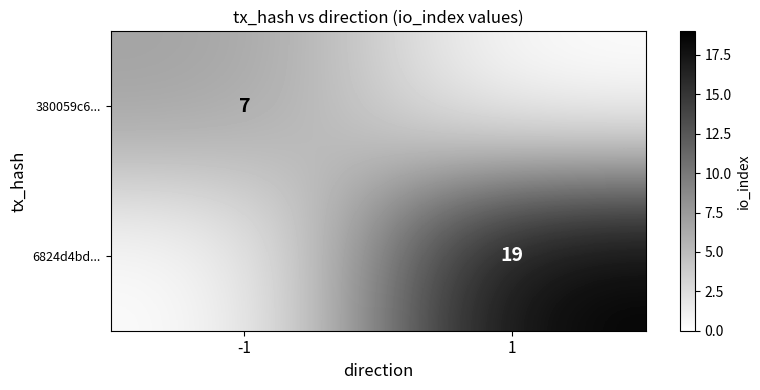

The 380059c6... series shows 7 at -1. True or false?

True